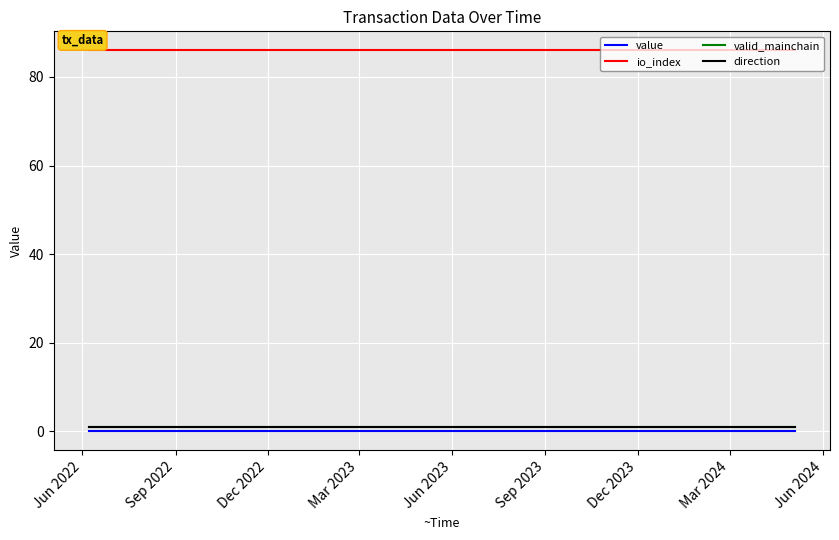

What is the average value of the io_index series?

86.0